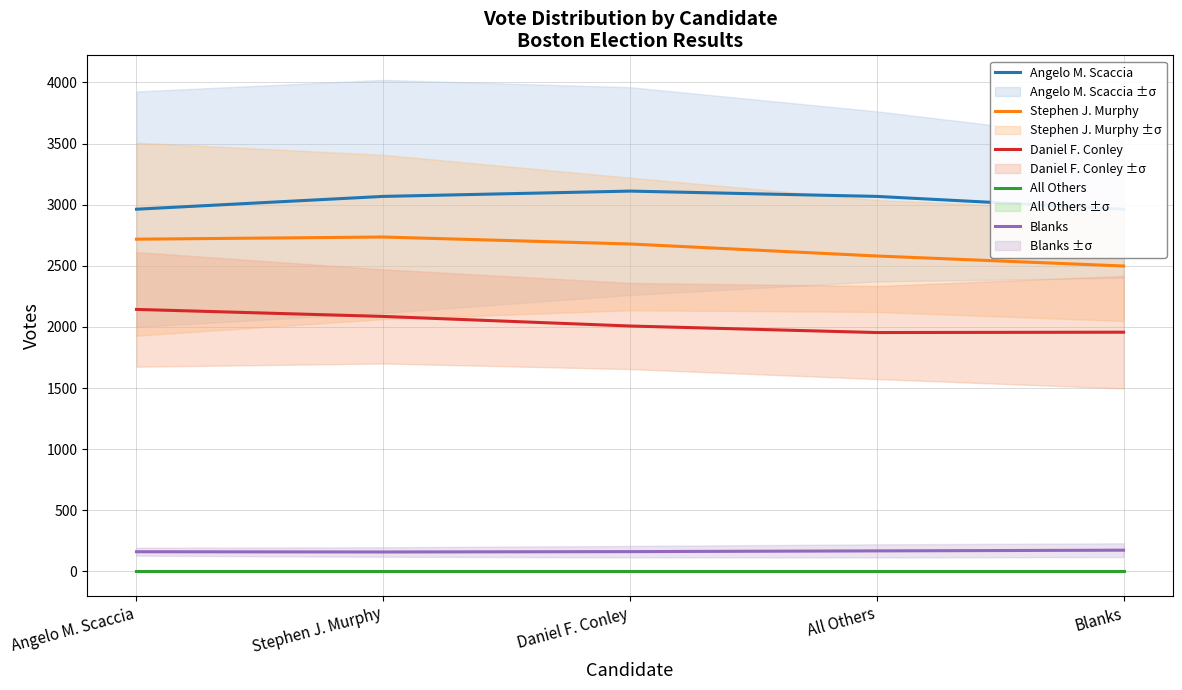

What is the maximum value for Stephen J. Murphy?

2735.4